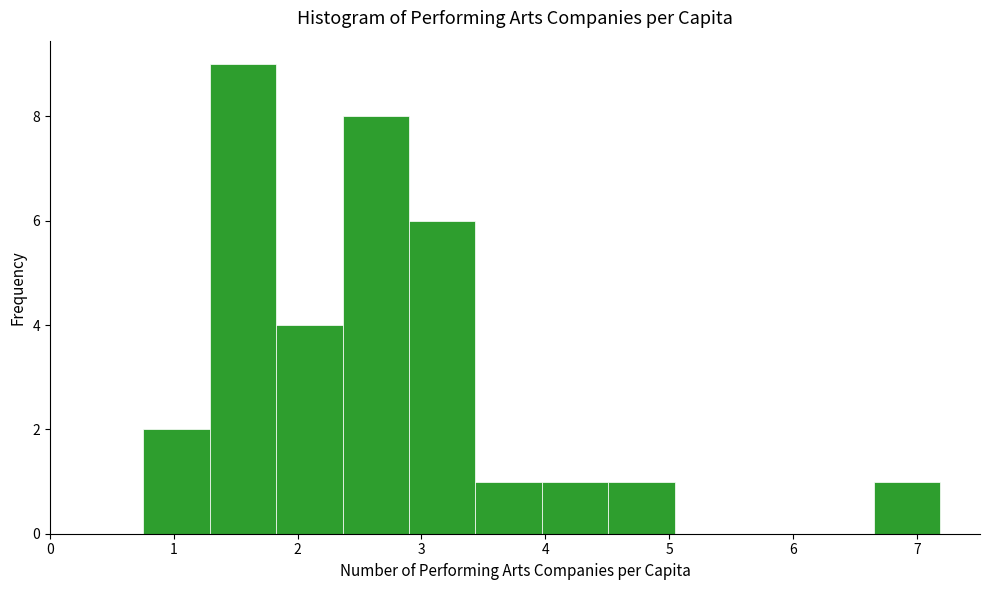

Reading left to right, list every bar in this chart as the range it spans on the x-axis followed by its height. Neither the bar edges nor the heights are printed on the chart, so give them approximately, as read against the axes.

0.8 to 1.3: 2
1.3 to 1.8: 9
1.8 to 2.4: 4
2.4 to 2.9: 8
2.9 to 3.4: 6
3.4 to 4.0: 1
4.0 to 4.5: 1
4.5 to 5.0: 1
5.0 to 5.6: 0
5.6 to 6.1: 0
6.1 to 6.7: 0
6.7 to 7.2: 1